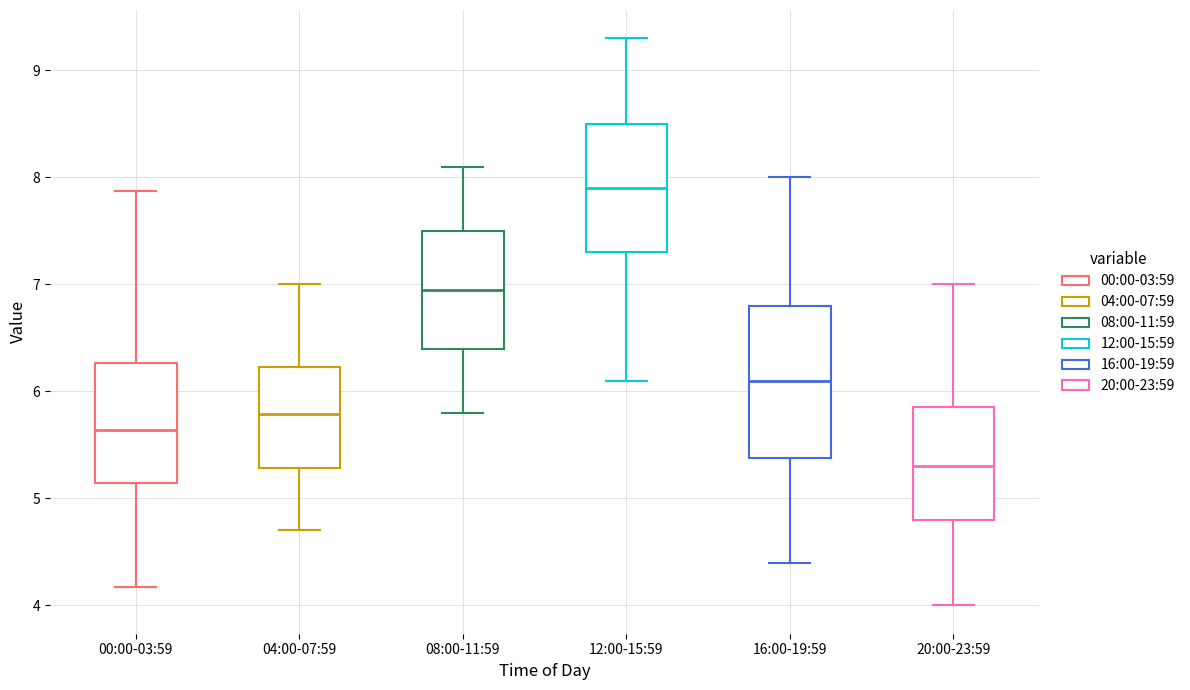

Where does the median line of the box for 20:00-23:59 sit on the y-axis? The values are not printed on the chart, so give them approximately, as read against the axis.

5.3